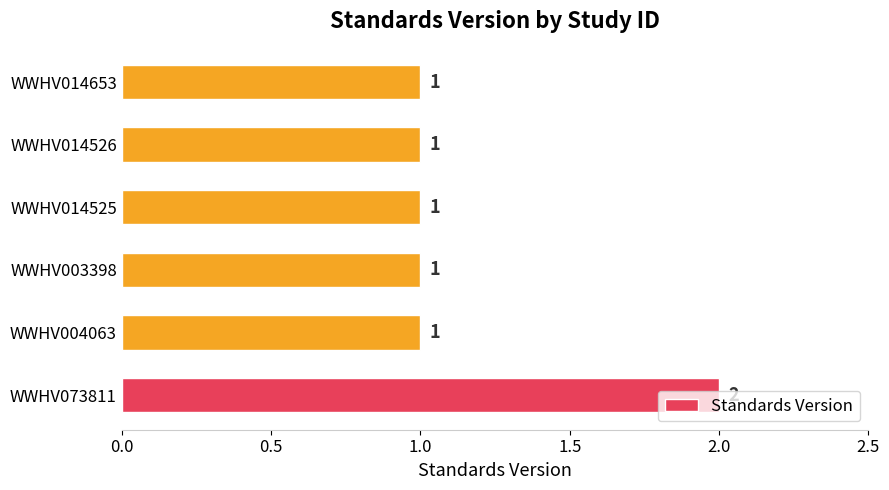

Approximately how many times larger is the value at WWHV004063 compared to WWHV014653?

1.0